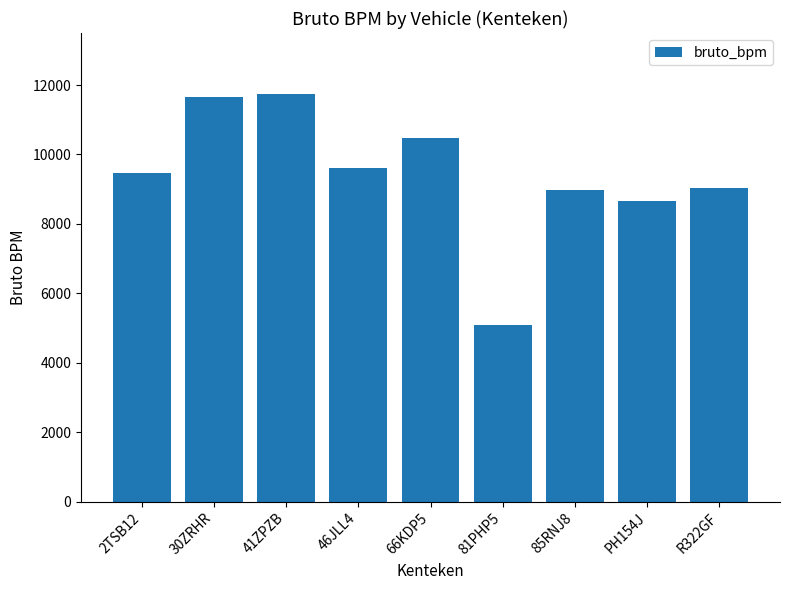

The chart shows a value of 11656 at 30ZRHR. True or false?

True